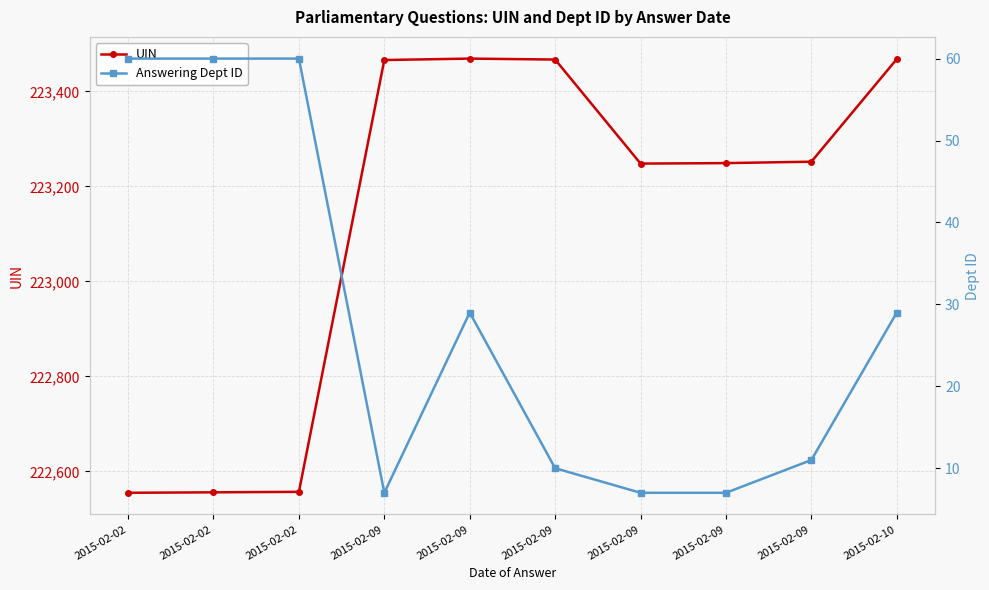

Between 2015-02-09 and 2015-02-09, which series saw the biggest shift?

UIN